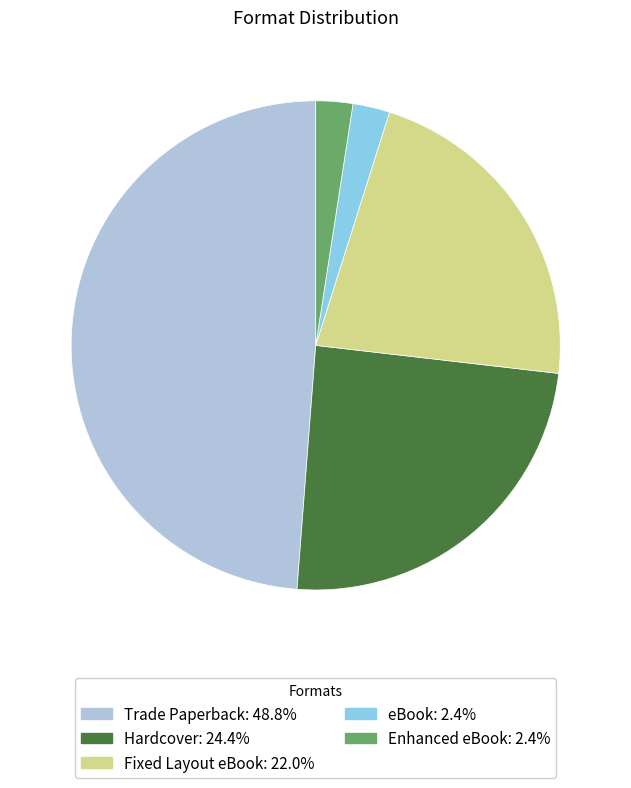

Does any single category account for the majority?

No